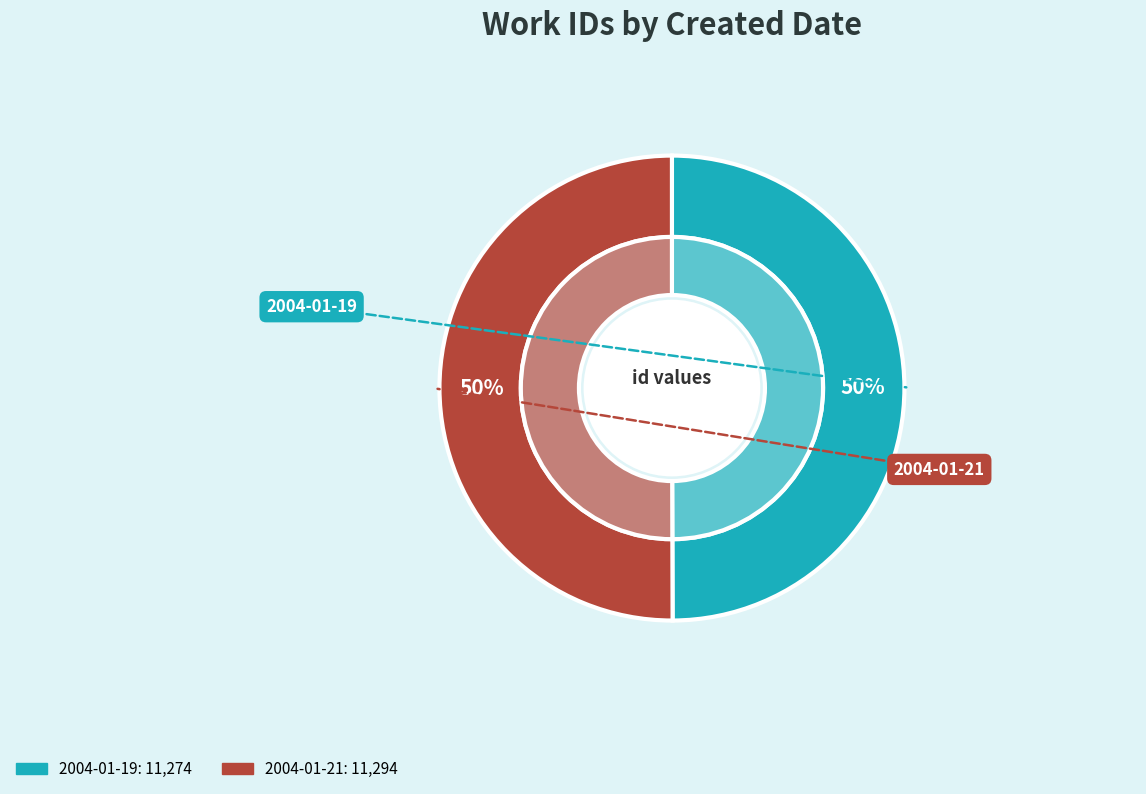

To the nearest percent, what is the average slice percentage?

50%